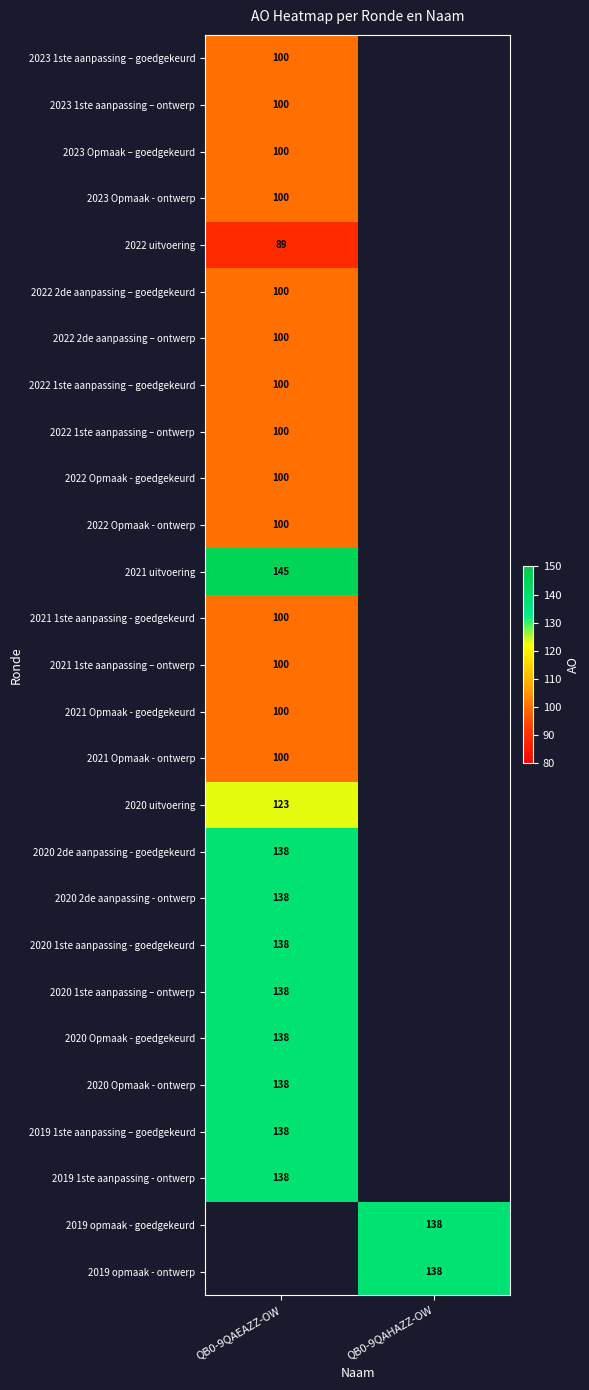

The 2021 1ste aanpassing - goedgekeurd series shows 147 at QB0-9QAEAZZ-OW. True or false?

False